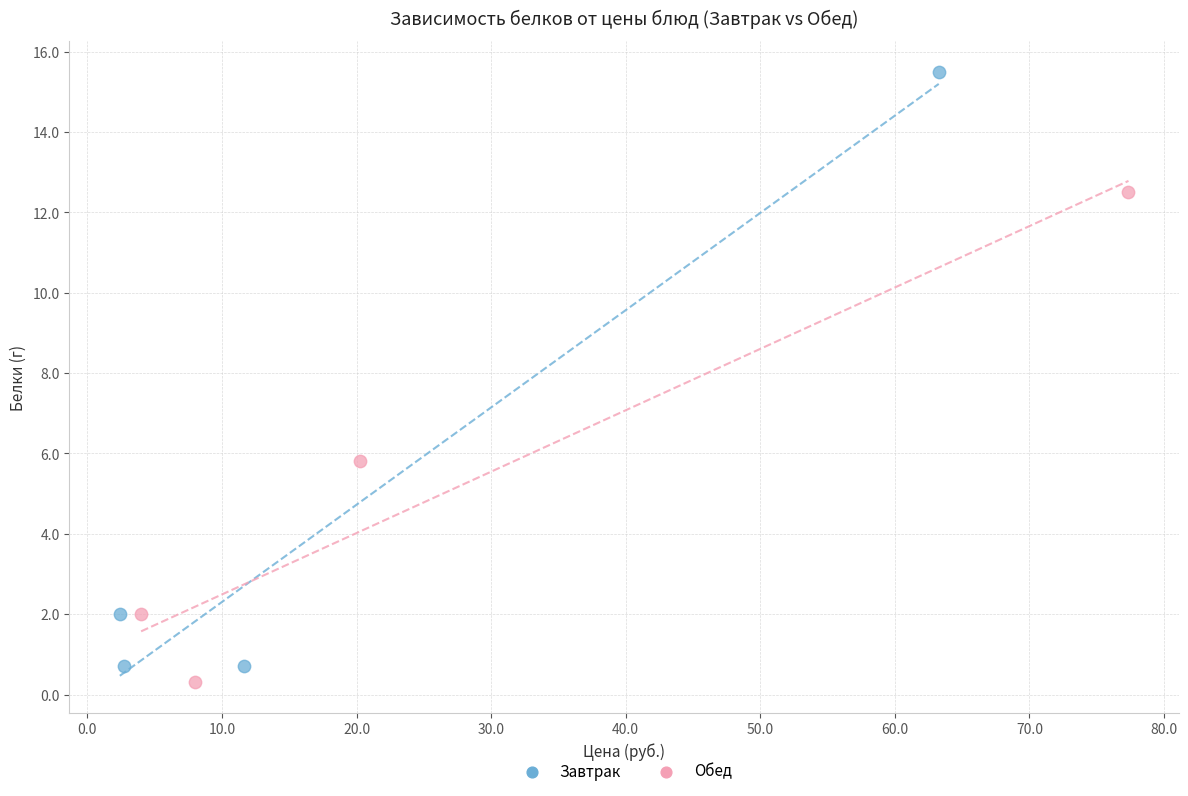

Which series has the largest Y range (max minus min)?

Завтрак